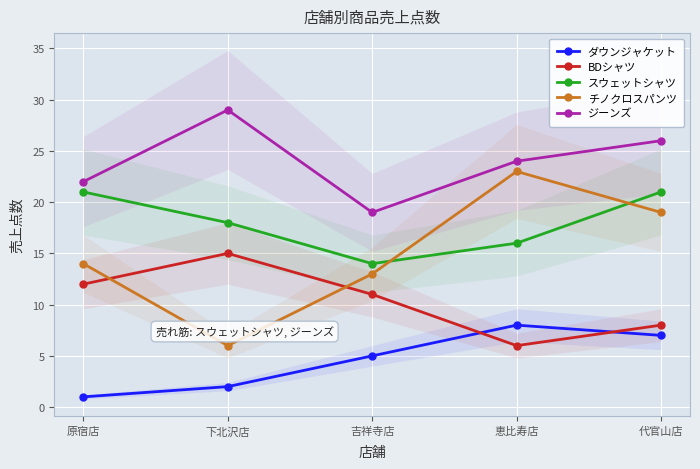

What position from the left is 吉祥寺店?

3